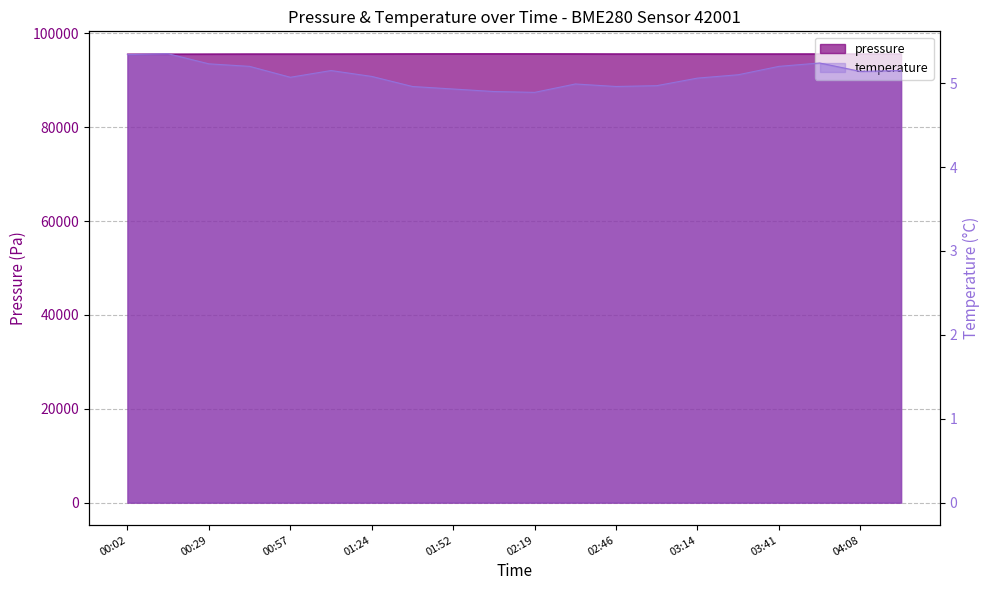

True or false: temperature has a value of 9.3 at 5.

False